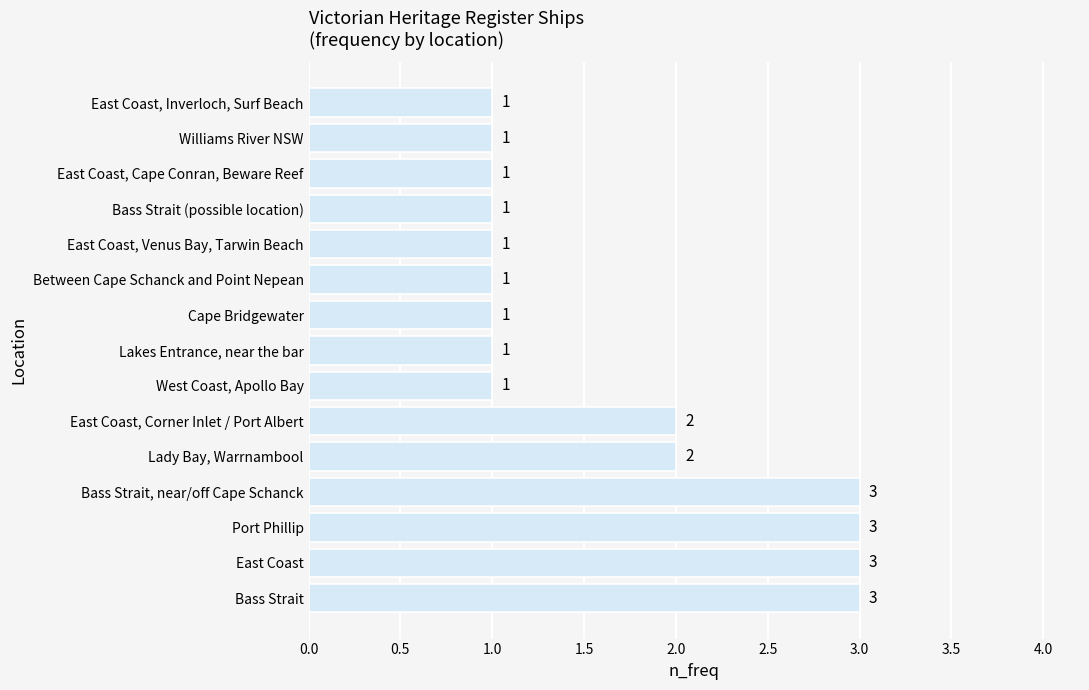

Approximately how many times larger is the value at East Coast, Cape Conran, Beware Reef compared to Port Phillip?

0.3